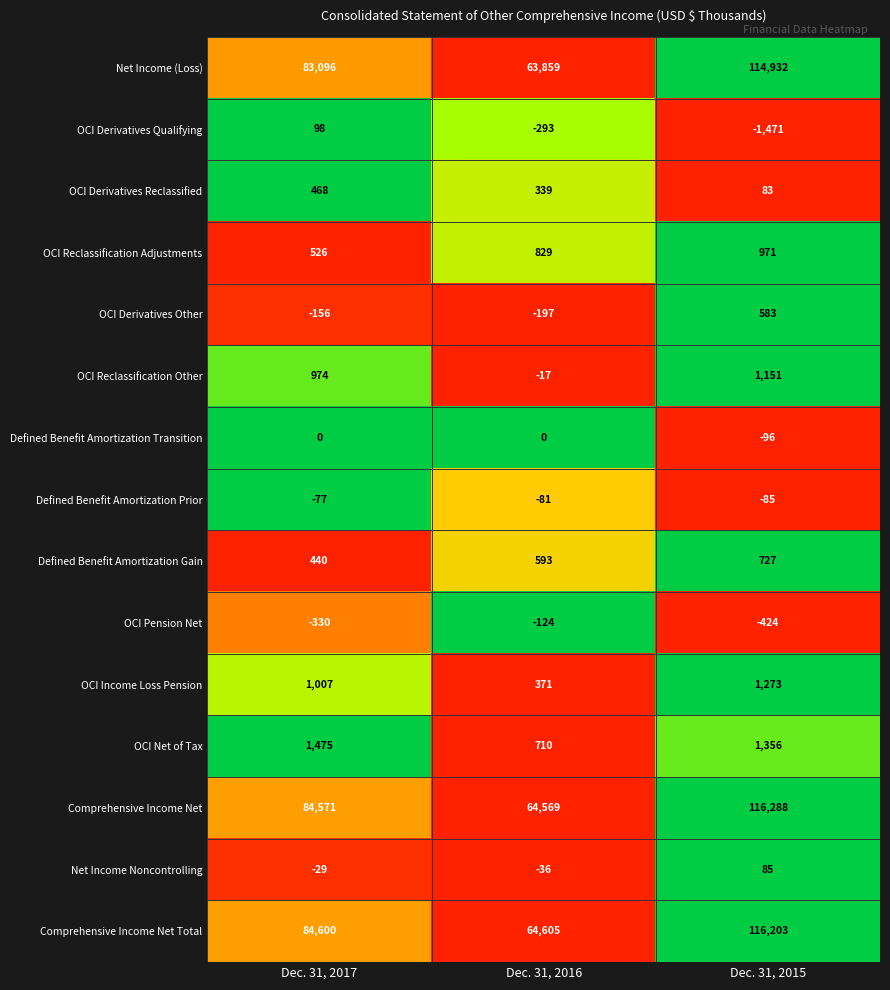

What is the sum of the Defined Benefit Amortization Prior values at Dec. 31, 2015 and Dec. 31, 2016?

-166